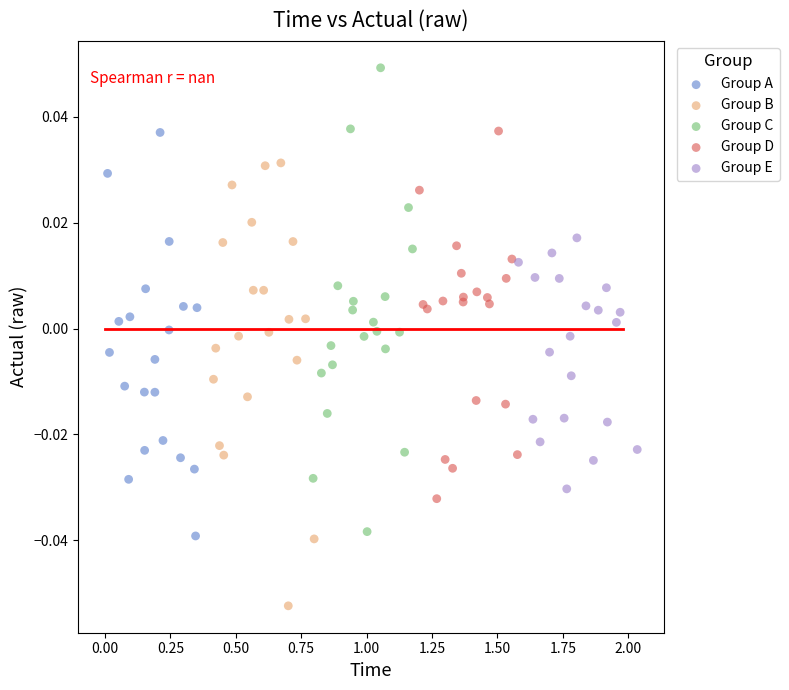

Which series contains the lowest Y value?

Group B